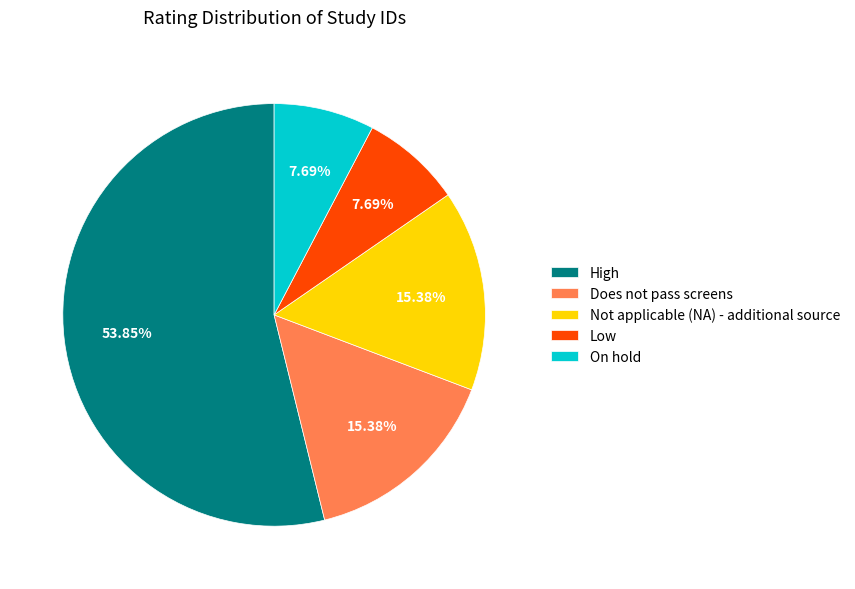

Is it true that Low is 21% of the pie?

False